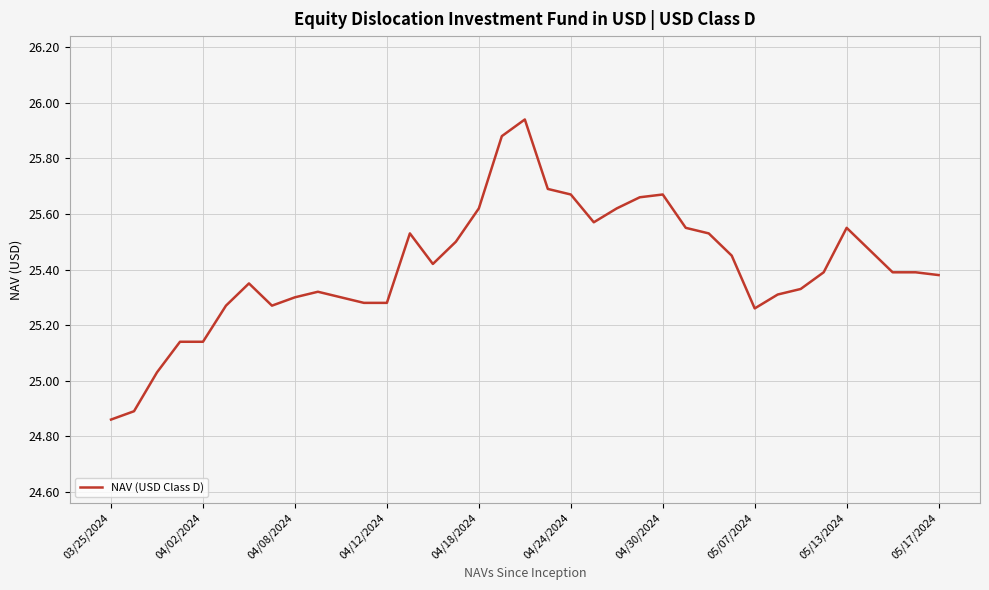

How many values are below 25?

2